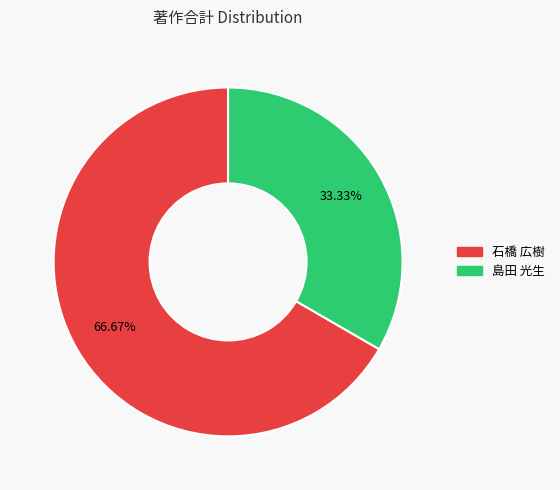

Does any single category account for the majority?

Yes